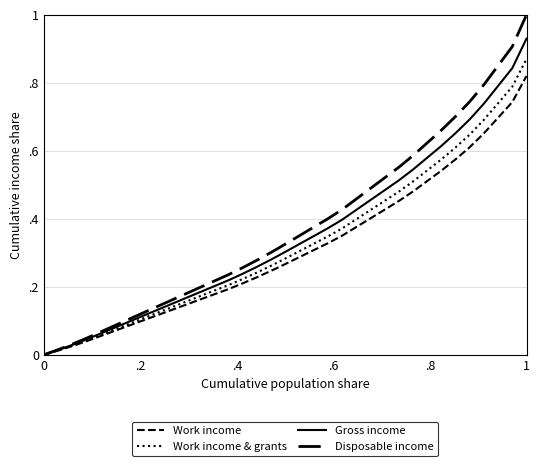

Does the chart display data point markers on the line(s)?

No